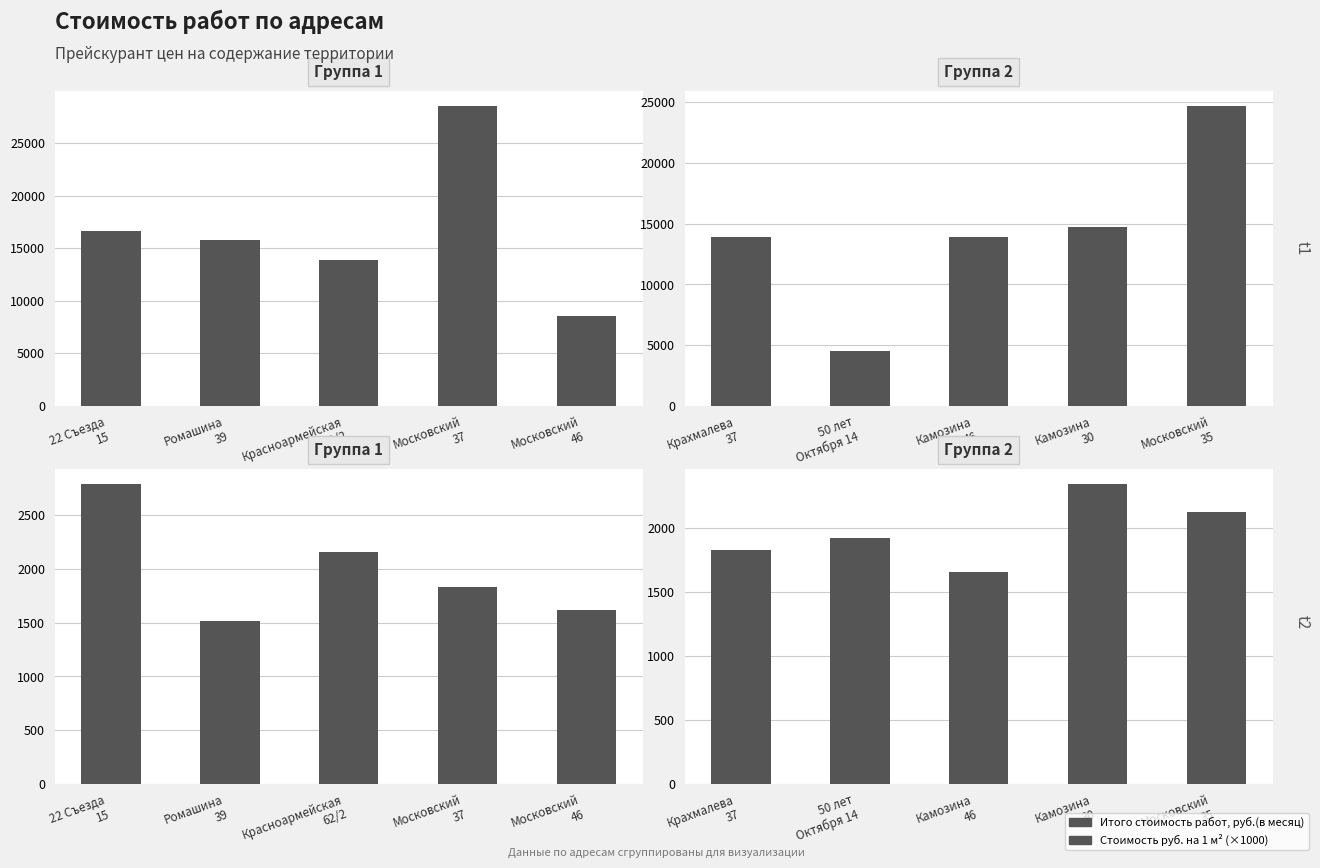

Rank the series by their average value, from highest to lowest.

Итого стоимость работ, руб.(в месяц), Стоимость руб. на 1 м²